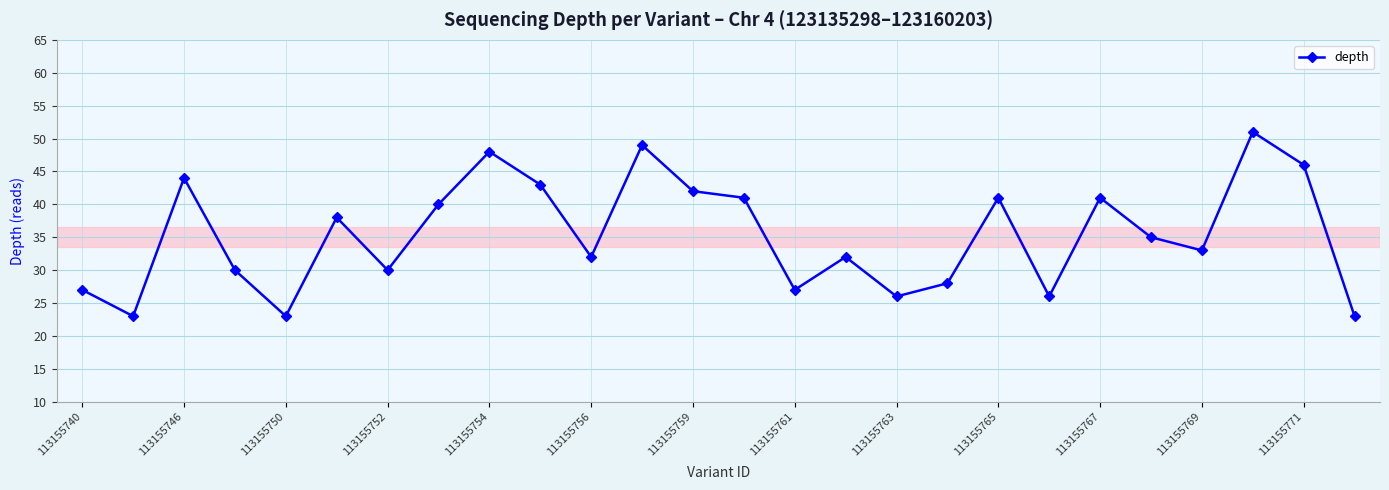

How many lines are shown in the chart?

1